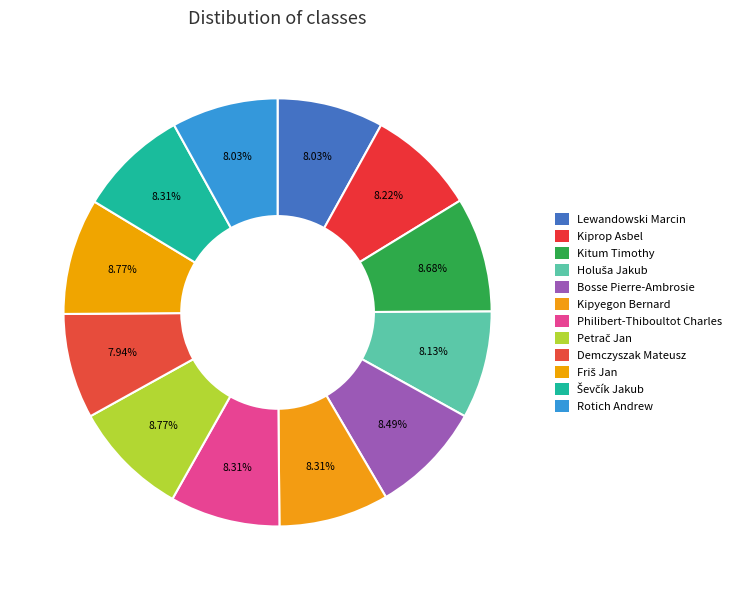

Does any single category account for the majority?

No